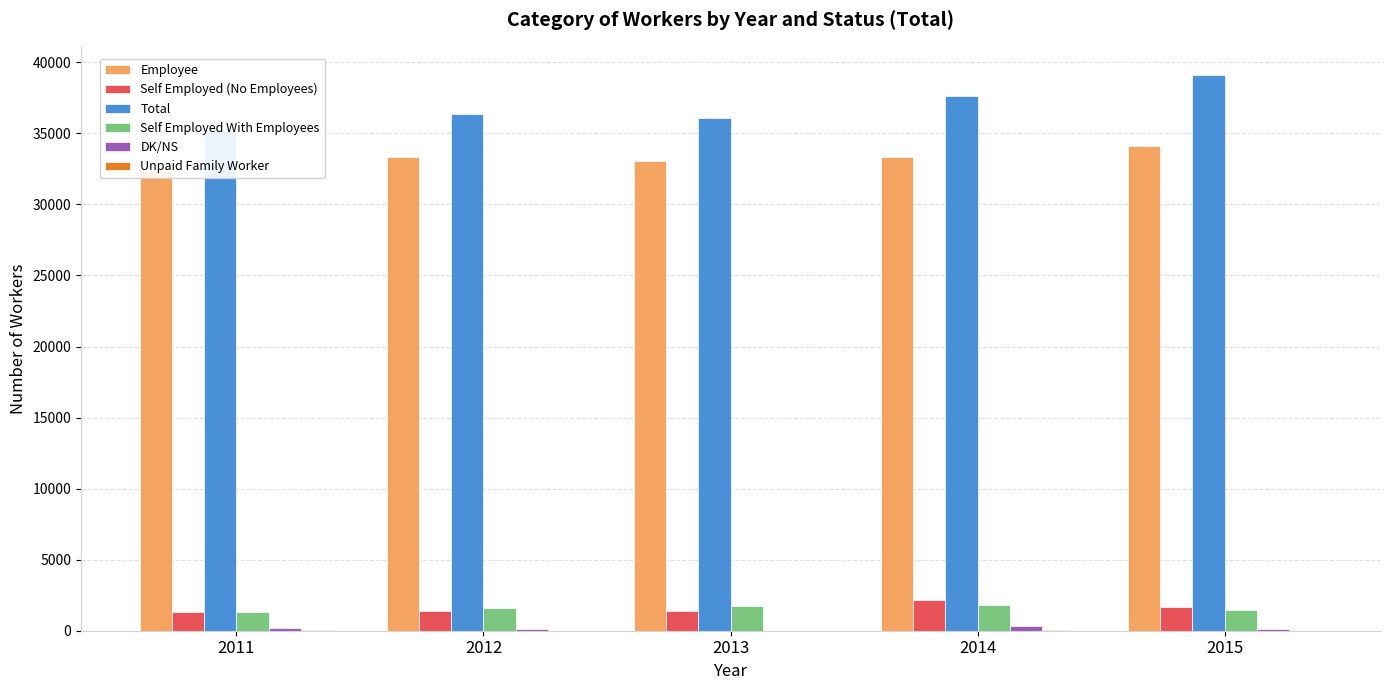

At how many categories does at least one series exceed 24912?

5